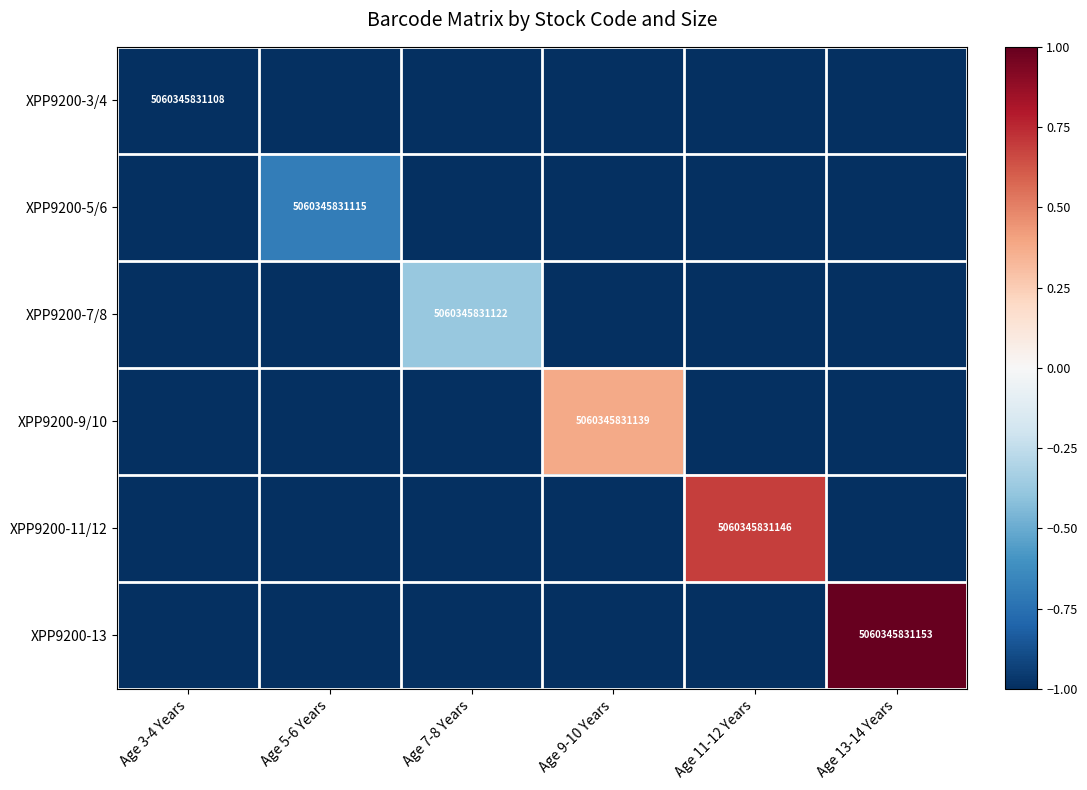

The XPP9200-9/10 series shows 6702370924166.0 at Age 9-10 Years. True or false?

False